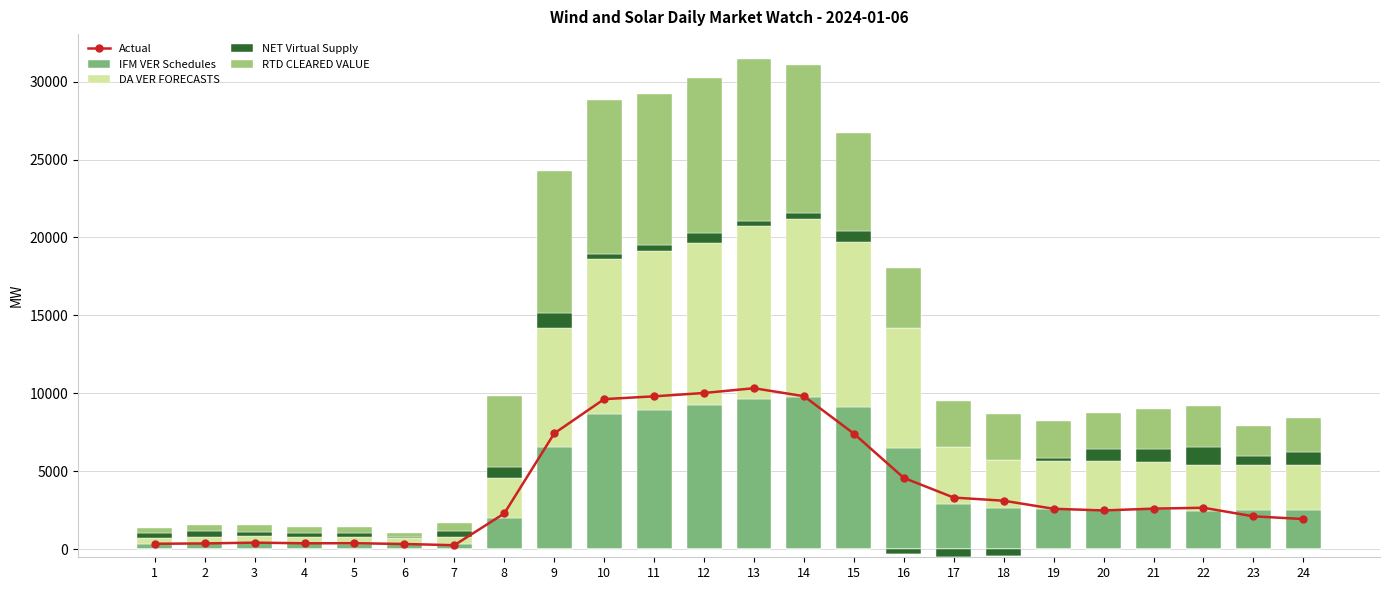

True or false: DA VER FORECASTS has a value of 2886.8 at 23.

True